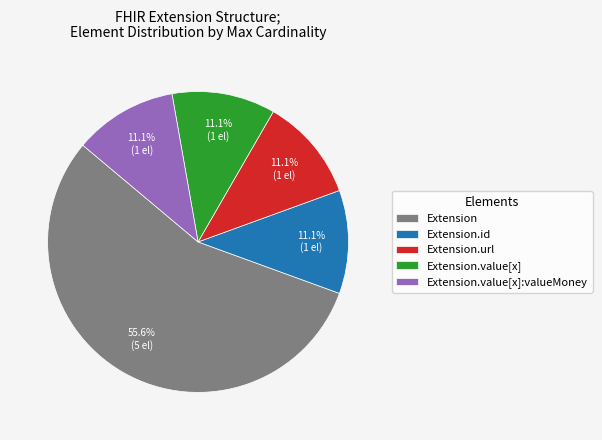

Is there any slice that represents more than half of the pie?

Yes